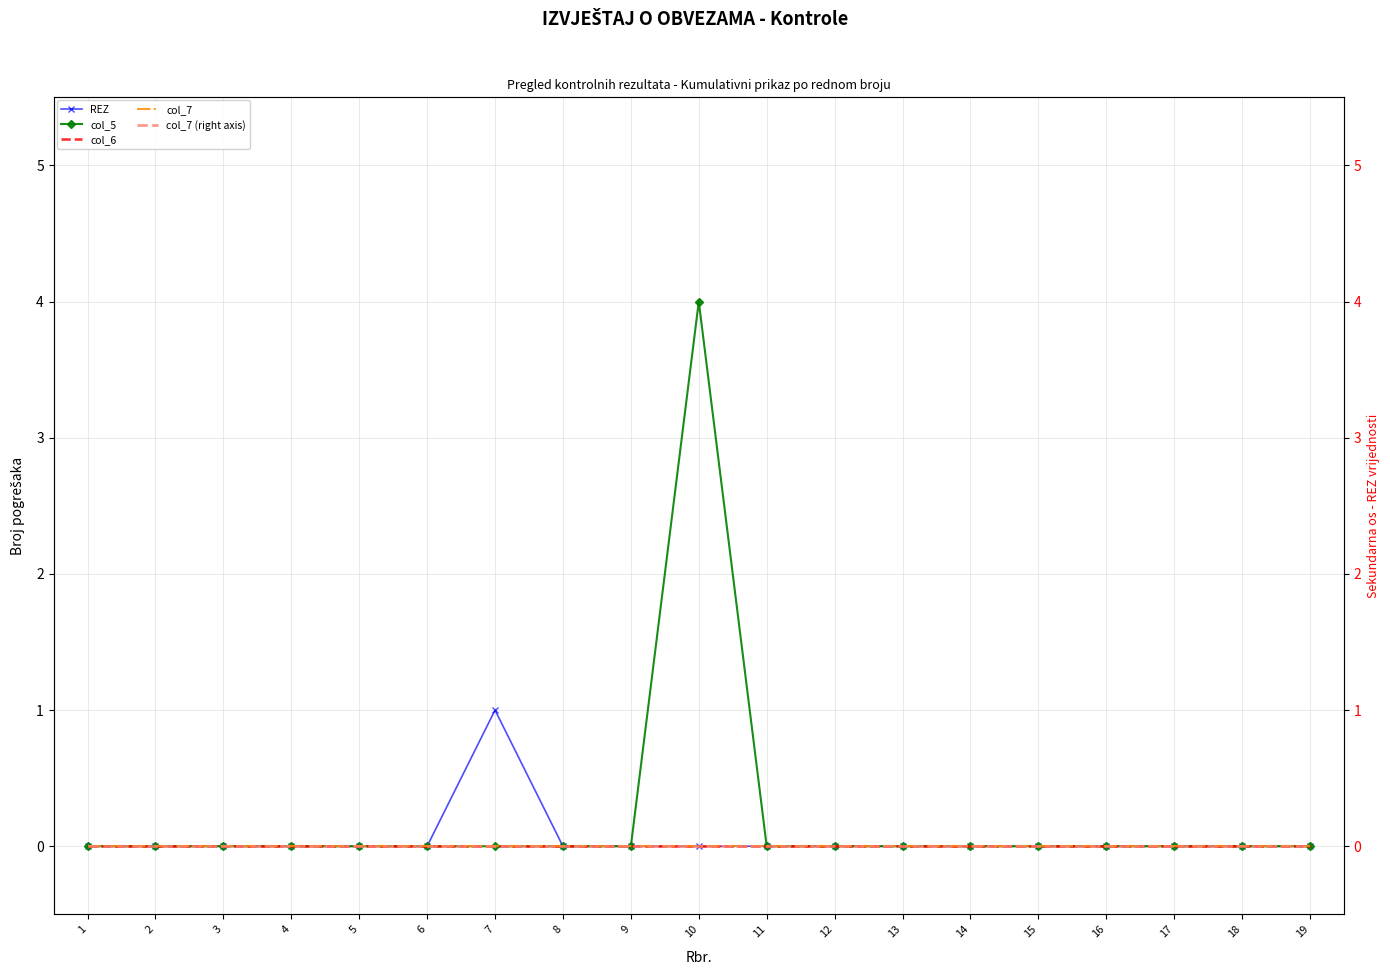

How many lines are shown in the chart?

5